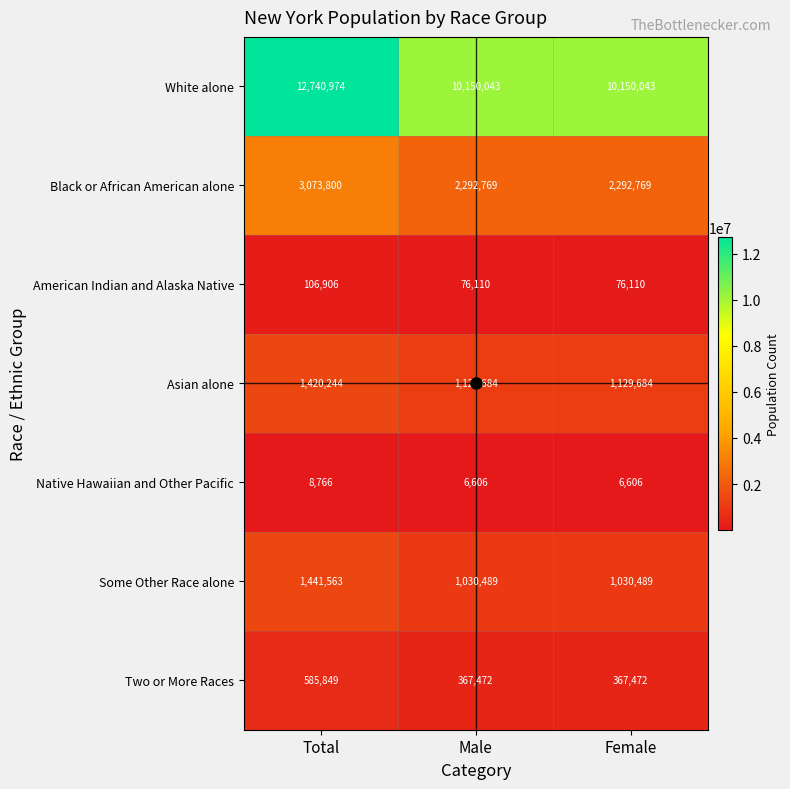

At which category is the sum across all series the highest?

Total